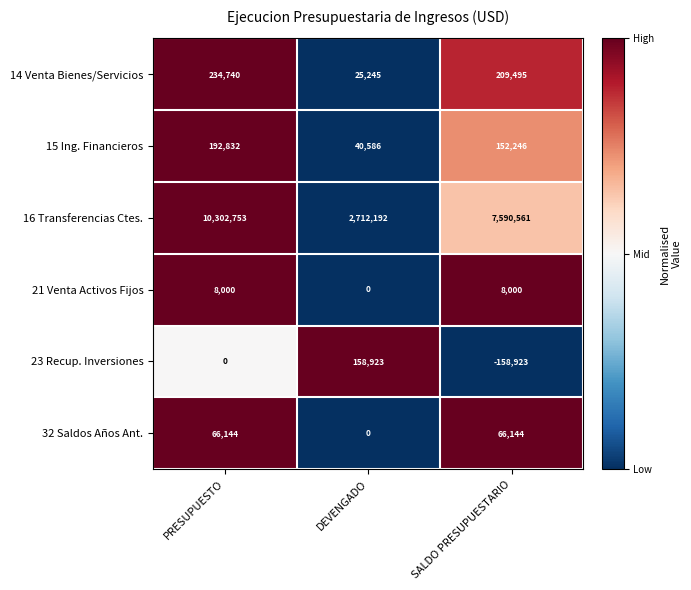

What is the total value across all series at PRESUPUESTO?

10804469